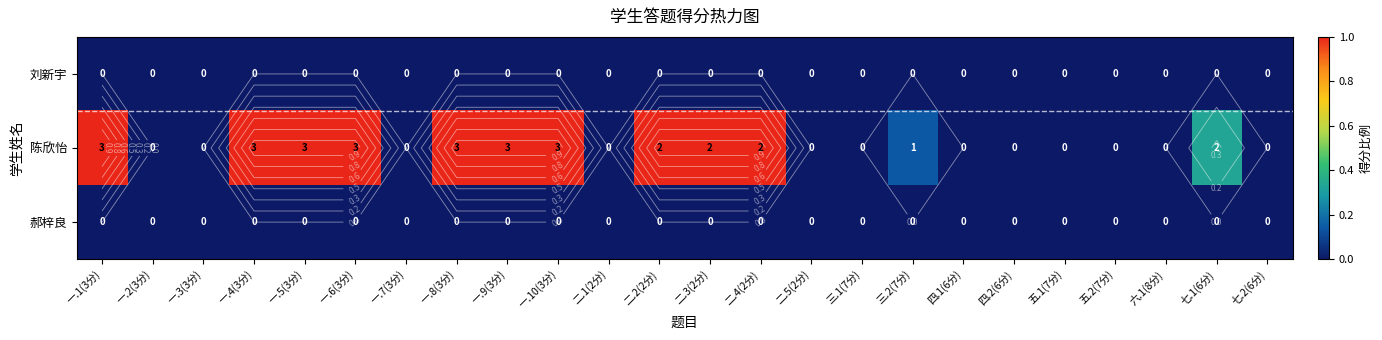

At how many categories does at least one series exceed 0?

12